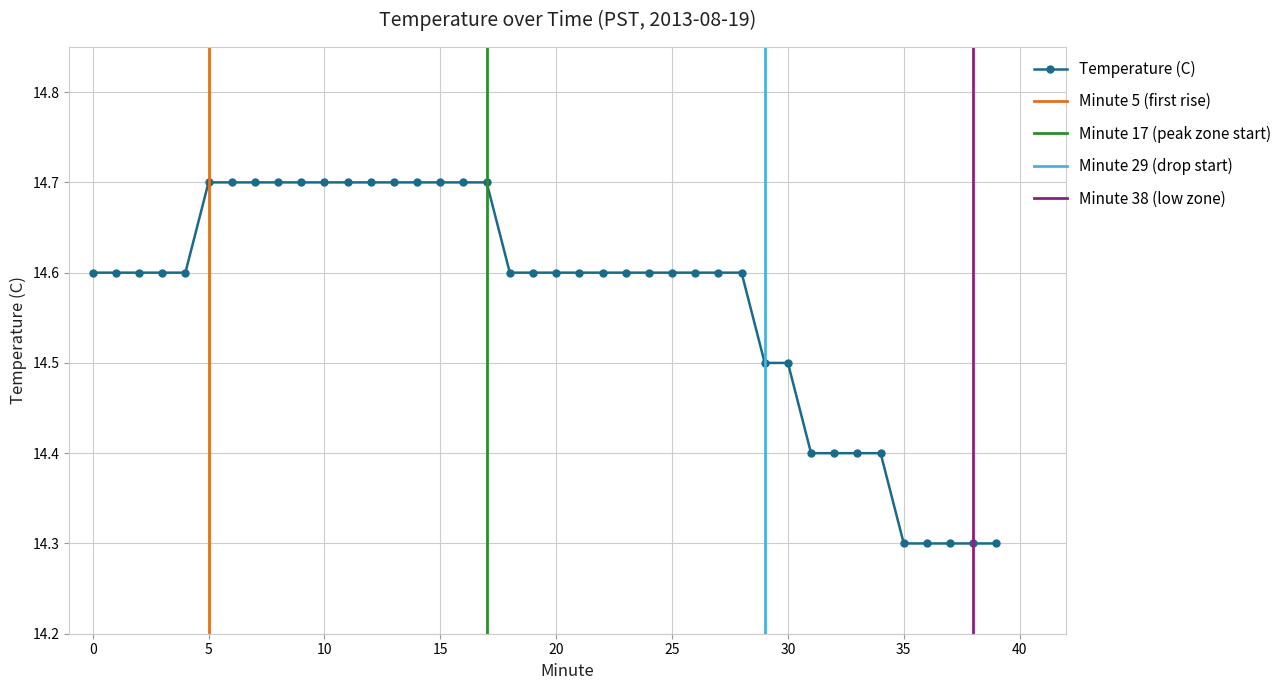

What is the average value?

14.6